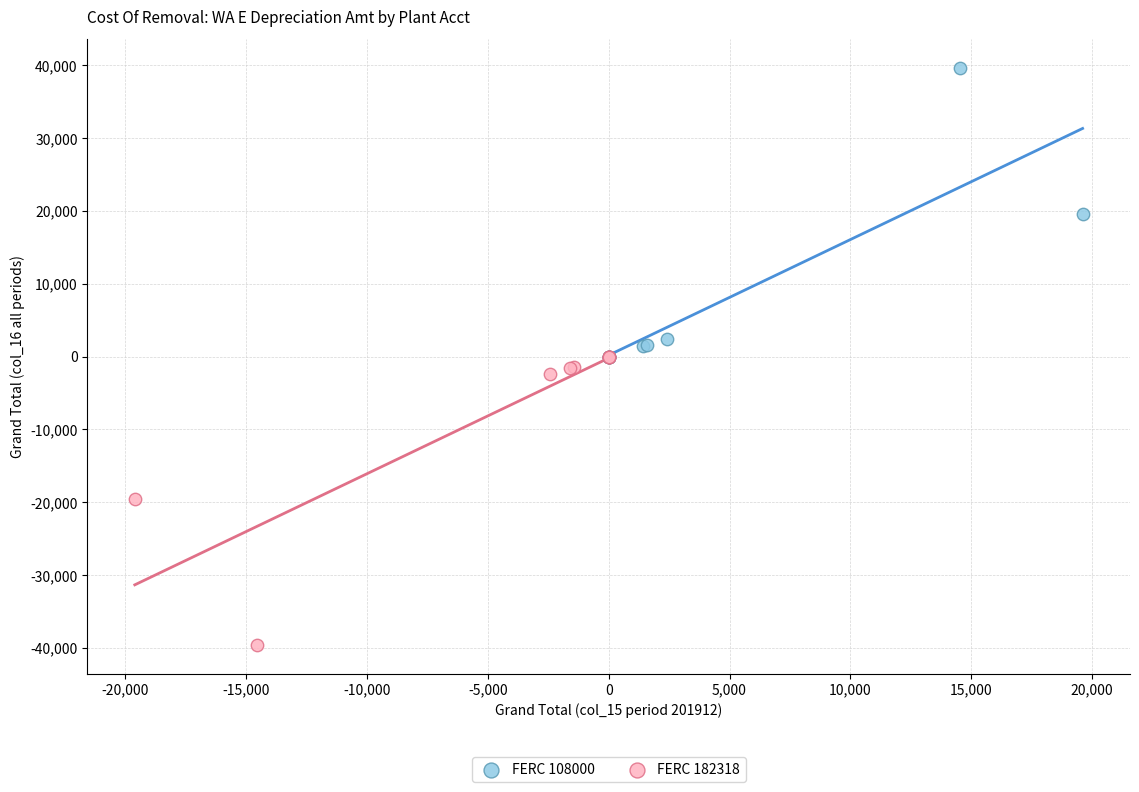

Which series contains the highest Y value?

FERC 108000